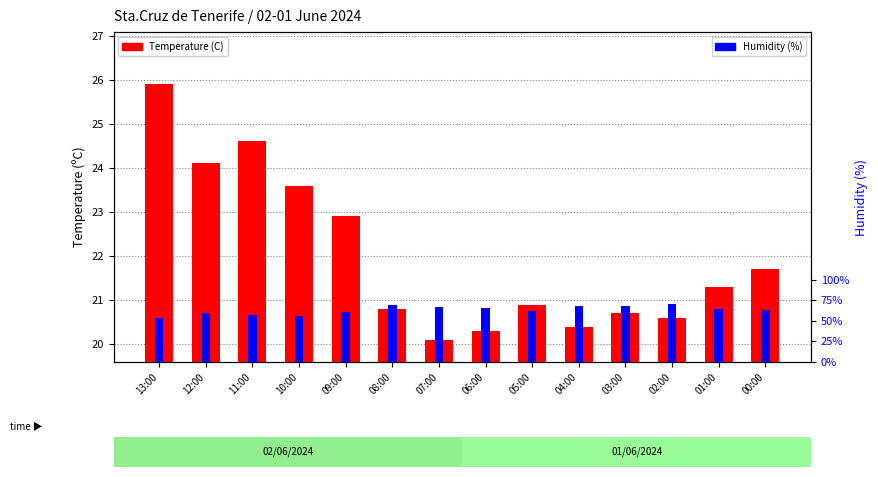

How many data points in Temperature (C) are above 21?

7